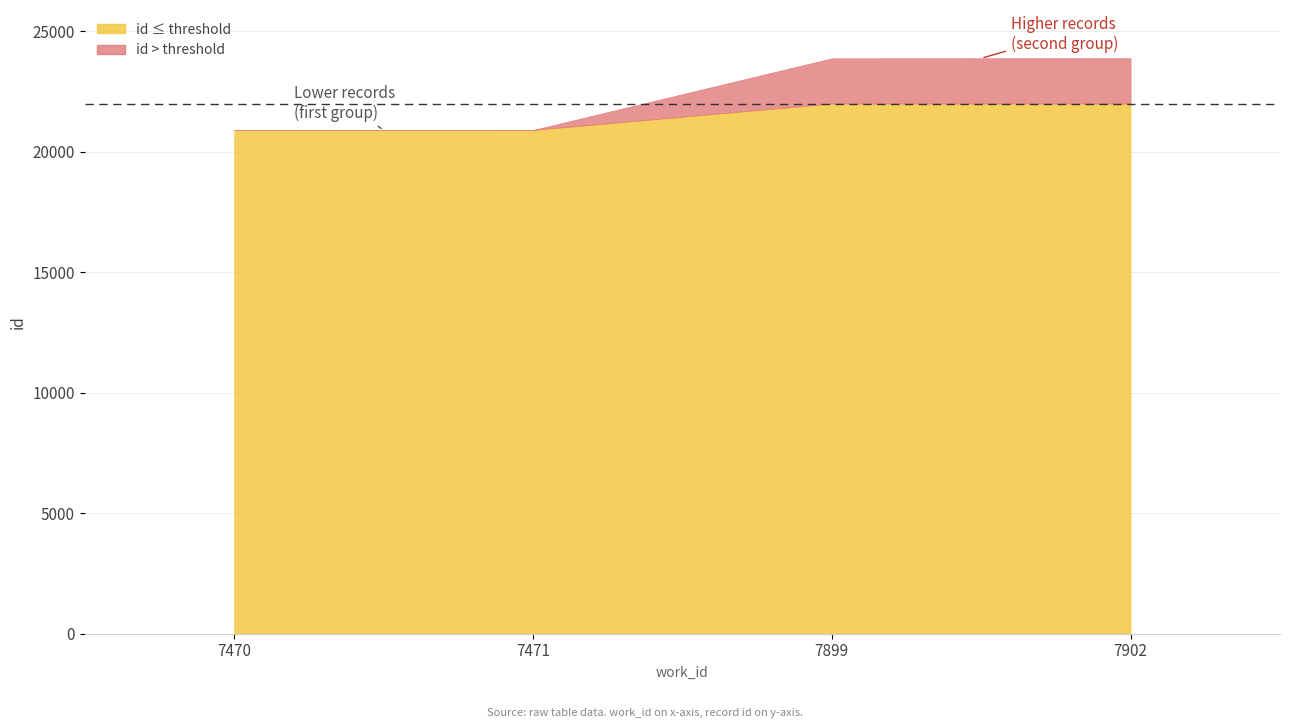

What is the difference between the values at 7471 and 7470?

4